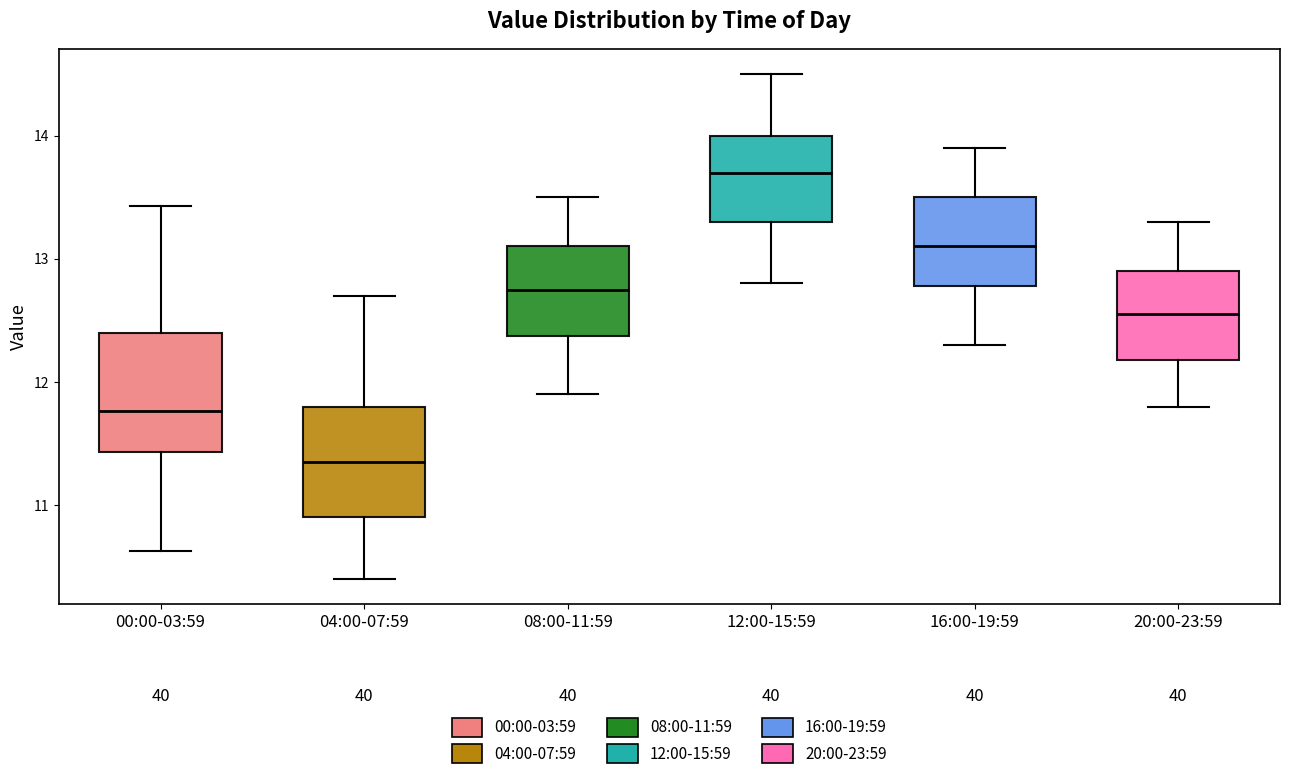

Where does the upper whisker of the box for 00:00-03:59 end on the y-axis? The values are not printed on the chart, so give them approximately, as read against the axis.

13.4